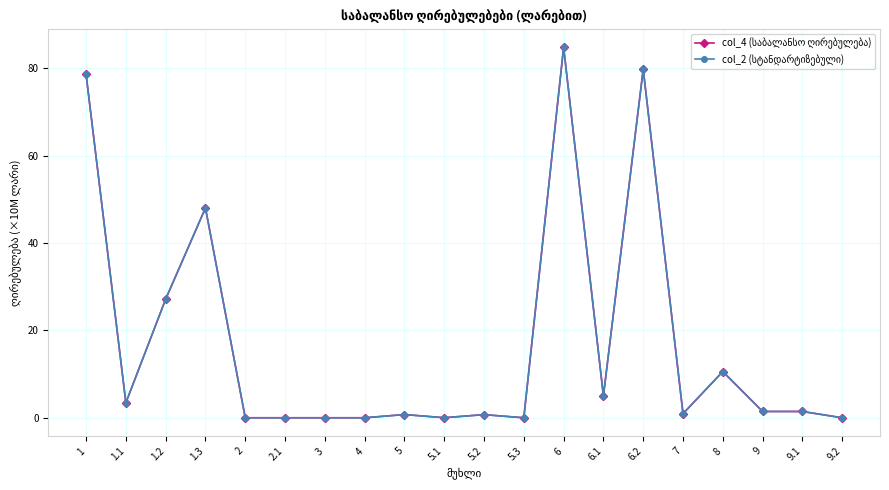

What is the label of the 6th point from the left?

2.1